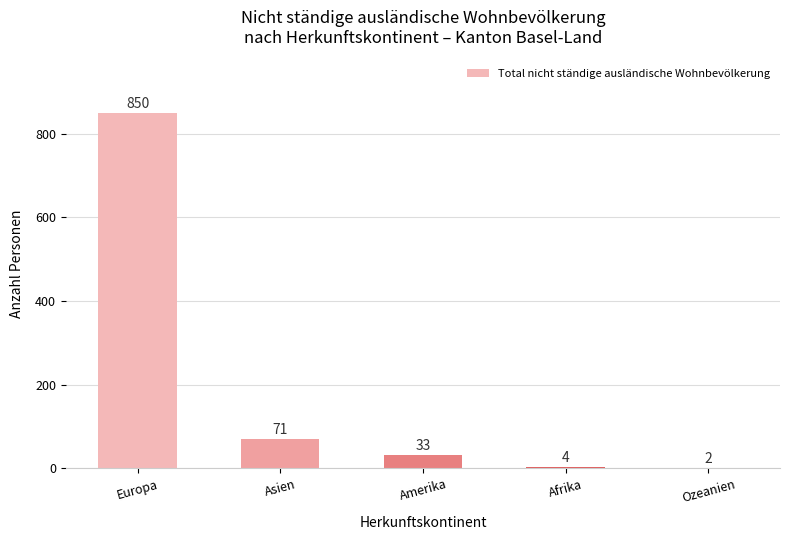

The value at Amerika is 33. True or false?

True